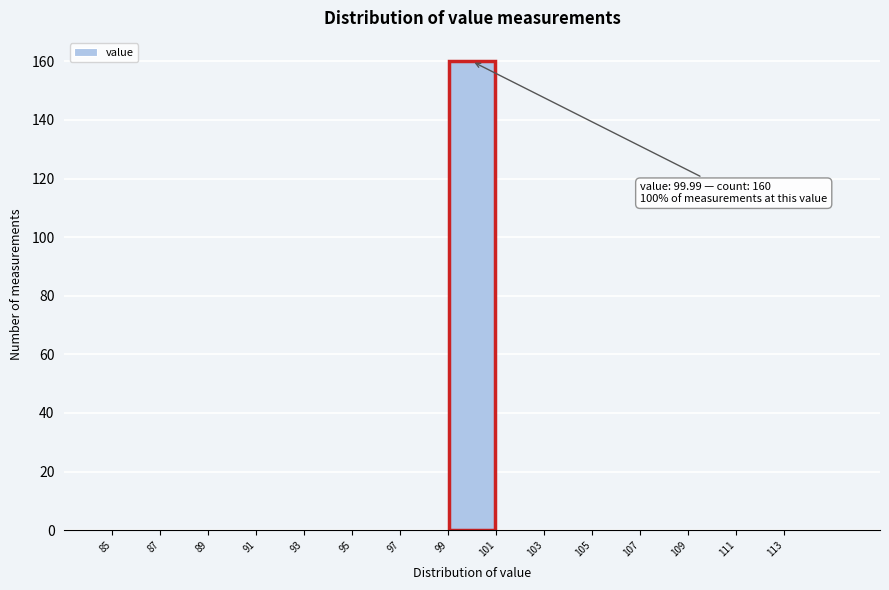

Which range on the x-axis has the tallest bar?

99 to 101